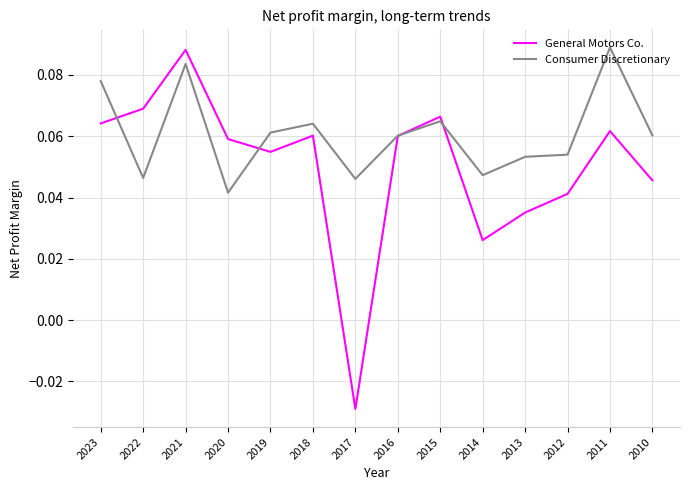

List the series in order of their overall mean, lowest first.

General Motors Co., Consumer Discretionary